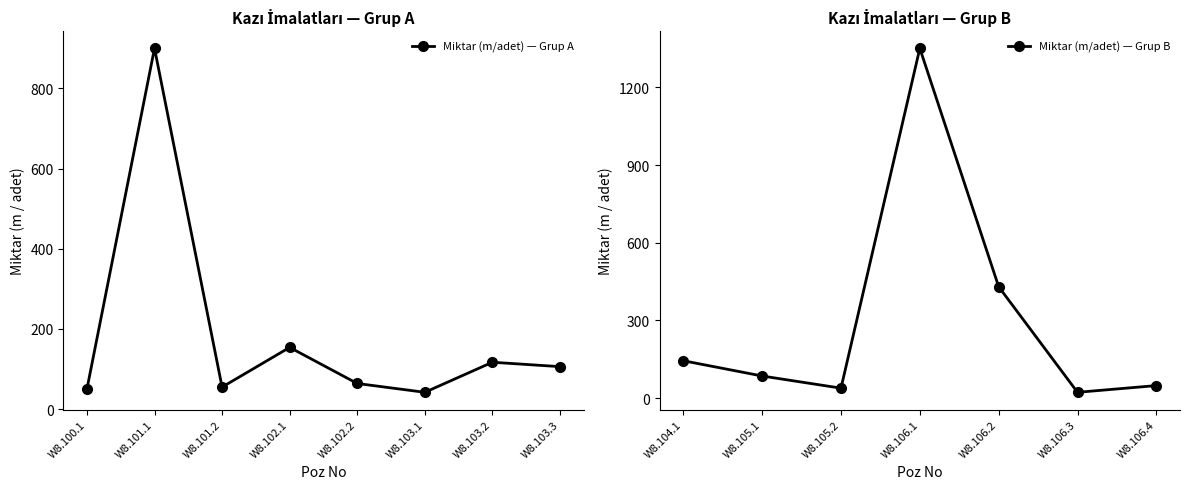

Which label corresponds to the largest value in the chart?

W8.106.1